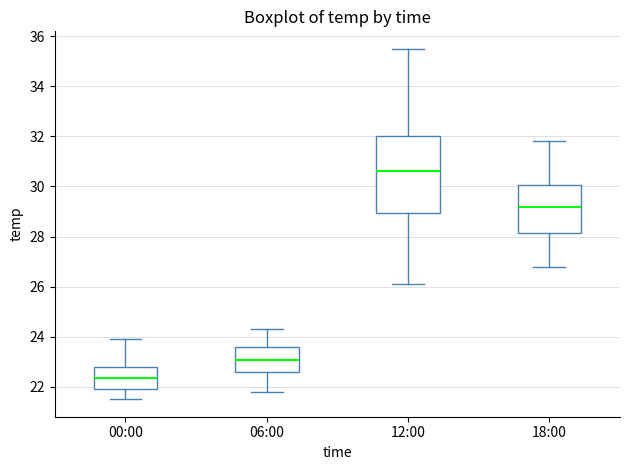

Which box has the highest median line?

12:00